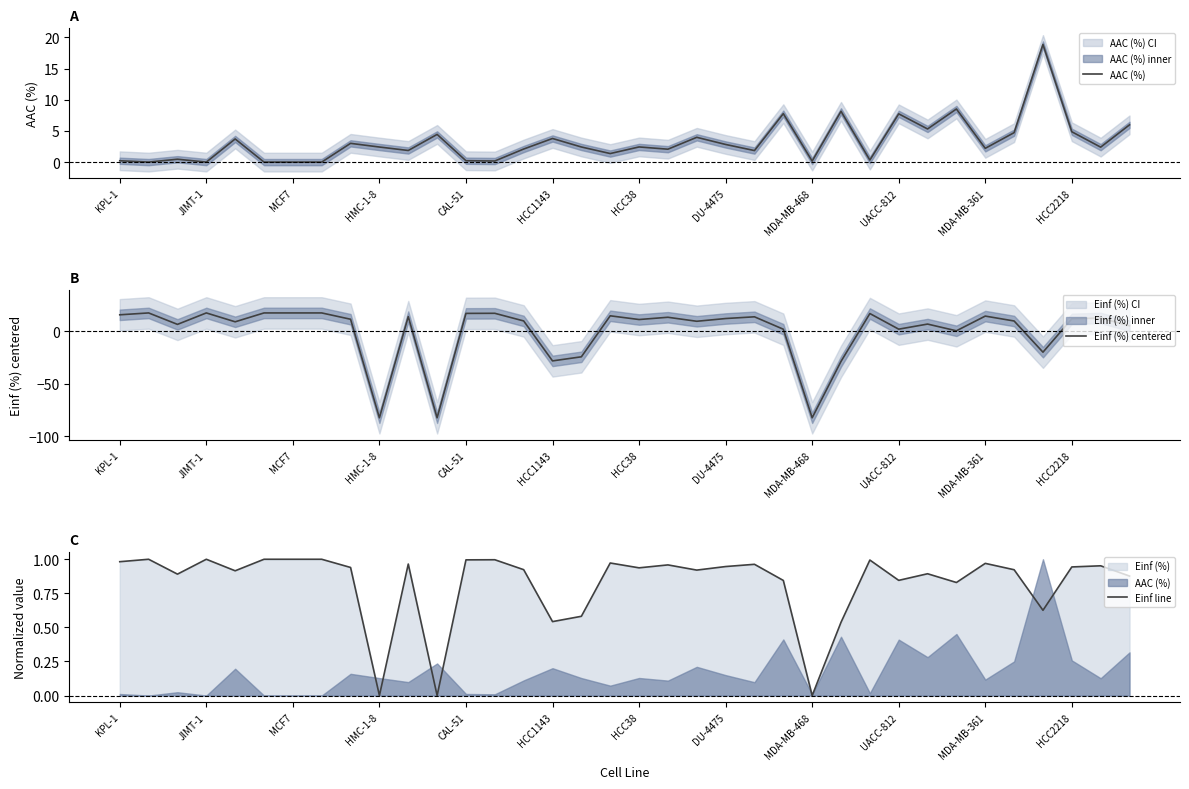

What is the minimum value for Einf (%) centered?

-82.4